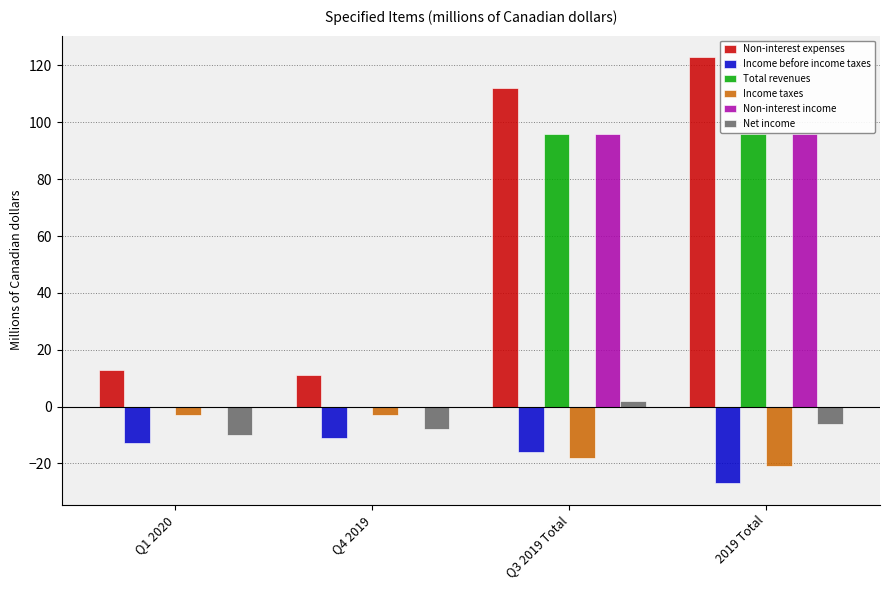

The value of Income before income taxes at Q4 2019 is -11. True or false?

True